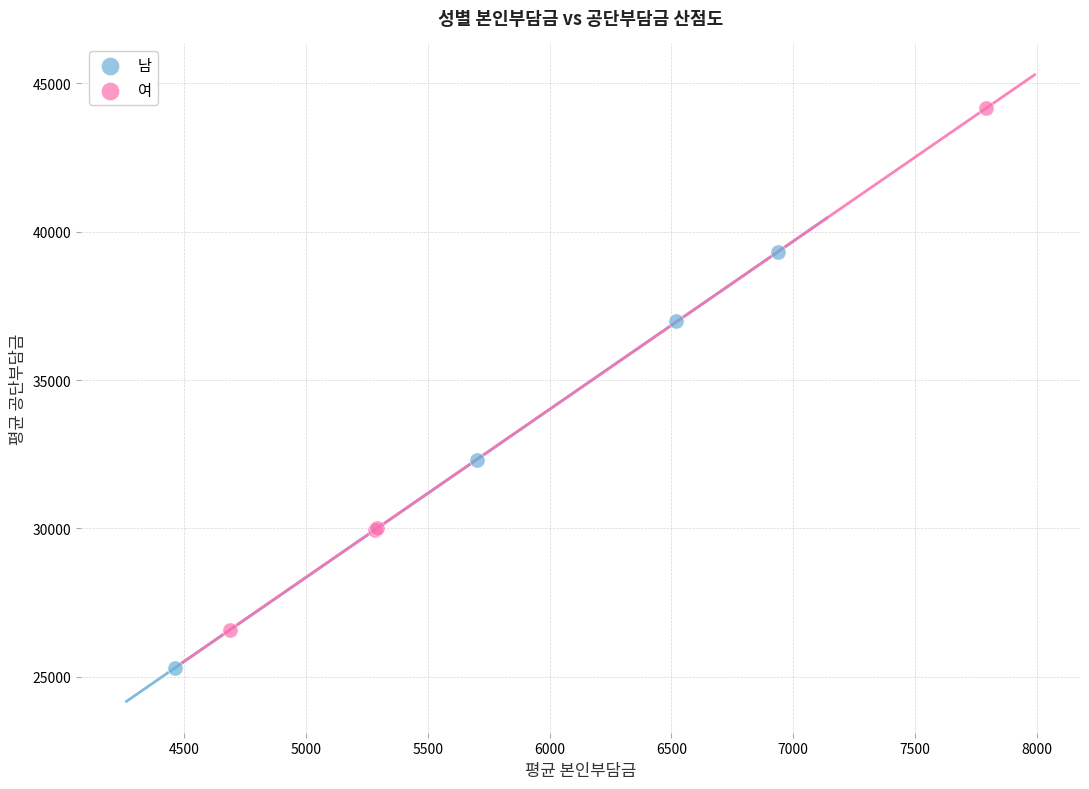

Which series contains the lowest Y value?

남